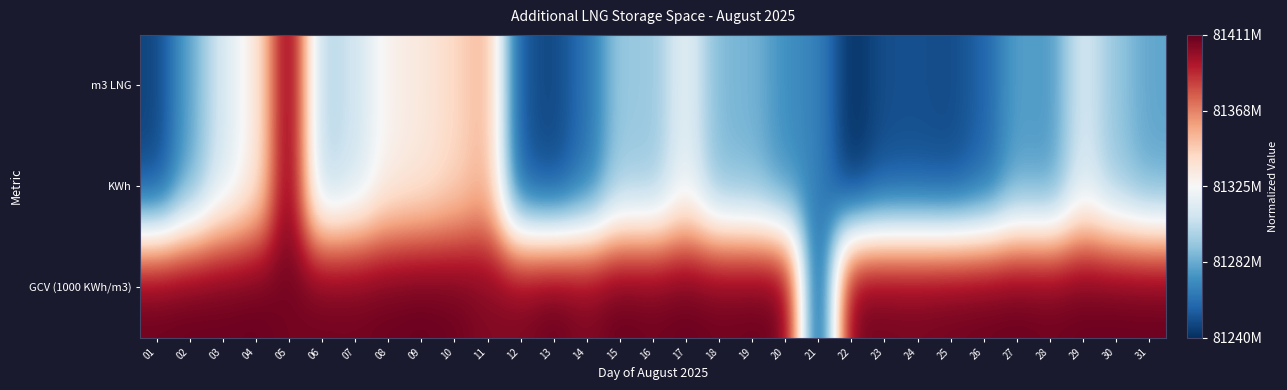

Which series has the largest range (max minus min)?

m3 LNG